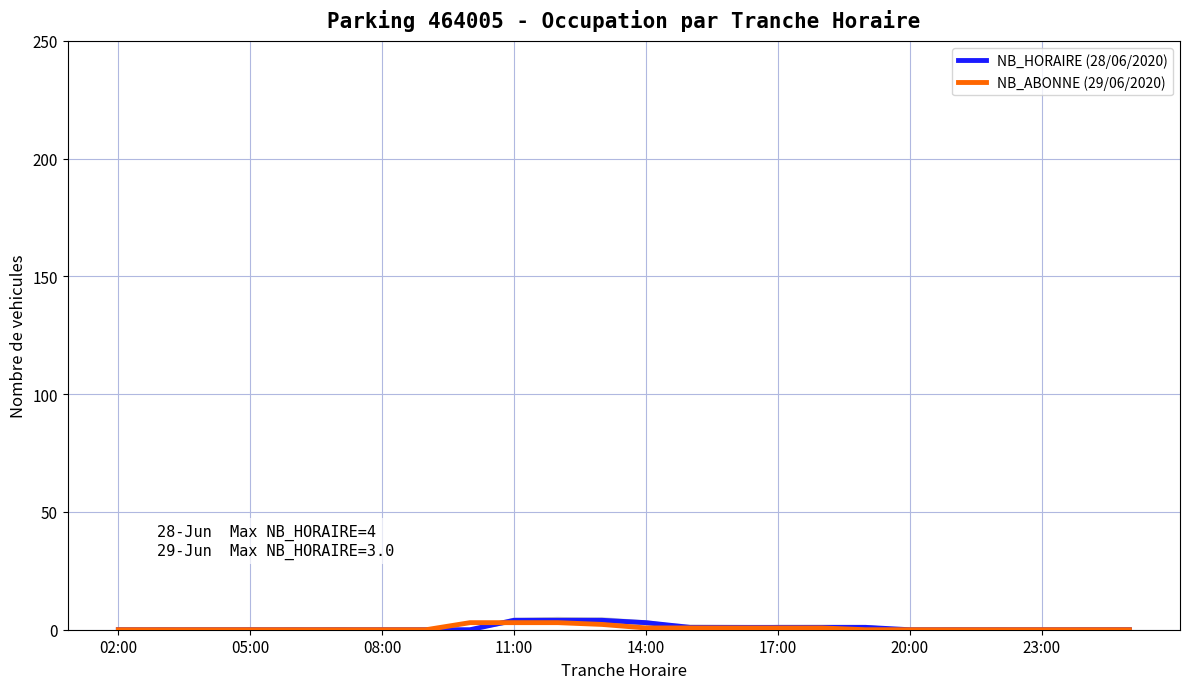

Reading left to right, list all the values displayed in this chart.

NB_HORAIRE (28/06/2020): 0.0	0.0	0.0	0.0	0.0	0.0	0.0	0.0	0.0	4.0	4.0	4.0	3.0	1.0	1.0	1.0	1.0	1.0	0.0	0.0	0.0	0.0	0.0	0.0
NB_ABONNE (29/06/2020): 0.0	0.0	0.0	0.0	0.0	0.0	0.0	0.0	3.0	3.0	3.0	2.2	0.8	0.8	0.8	0.8	0.8	0.0	0.0	0.0	0.0	0.0	0.0	0.0